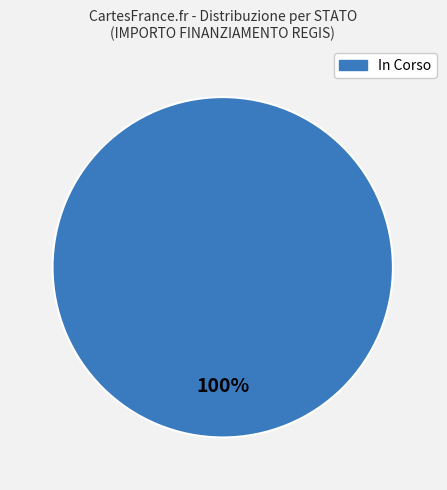

What percentage is the In Corso slice, to the nearest percent?

100%